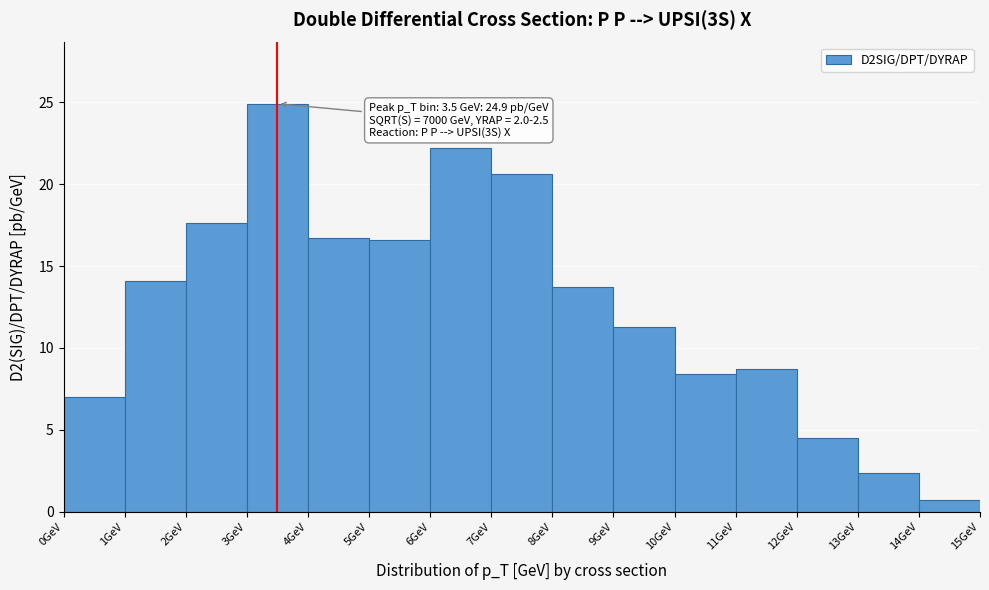

Over which range of the x-axis is the bar tallest?

3 to 4